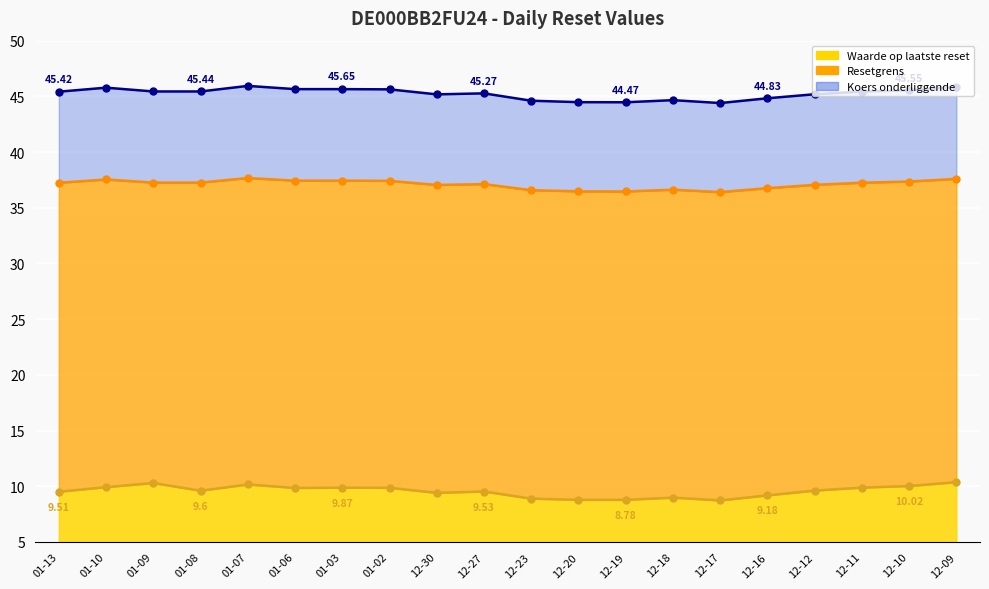

What are all the series names shown in the legend?

Waarde op laatste reset, Resetgrens, Koers onderliggende